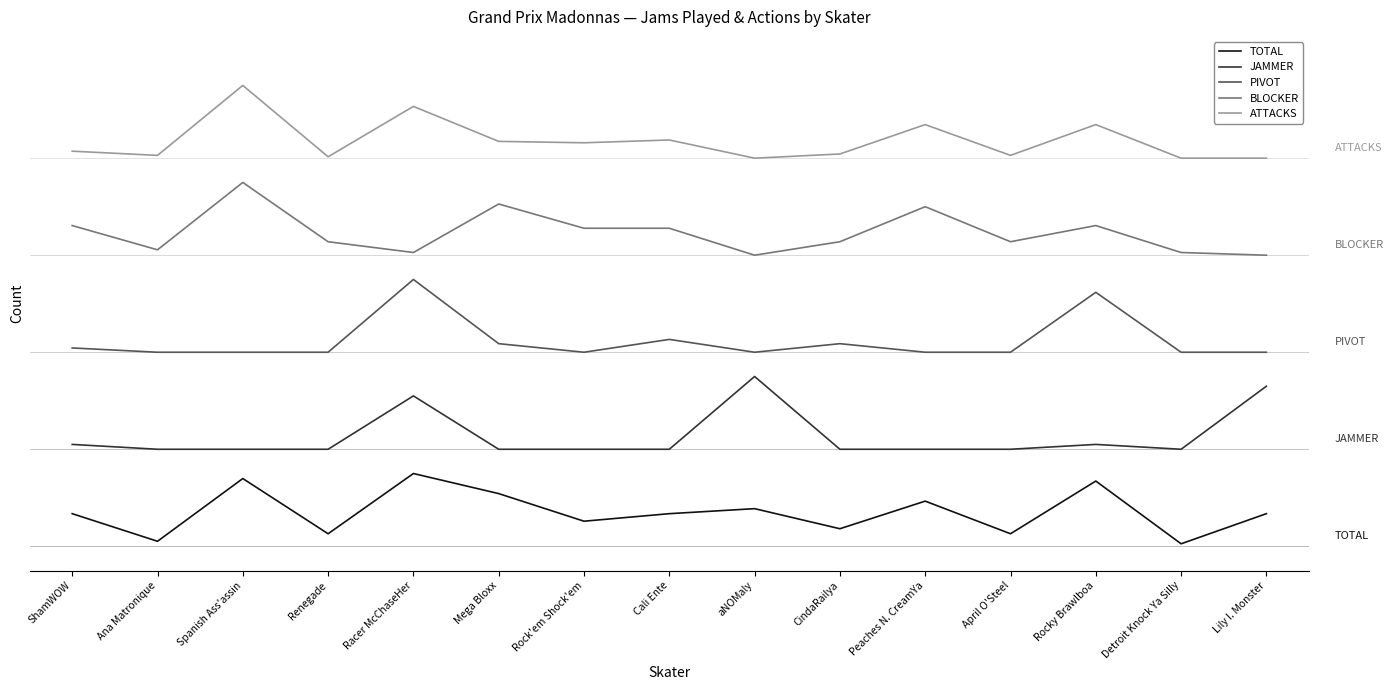

Is this an area chart (filled region under the line)?

No